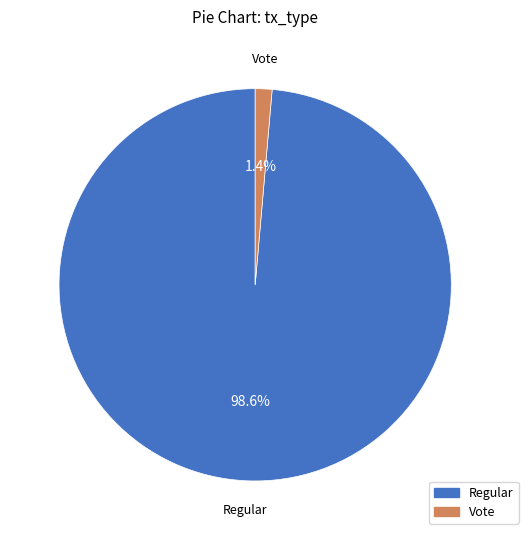

Is there any slice that represents more than half of the pie?

Yes